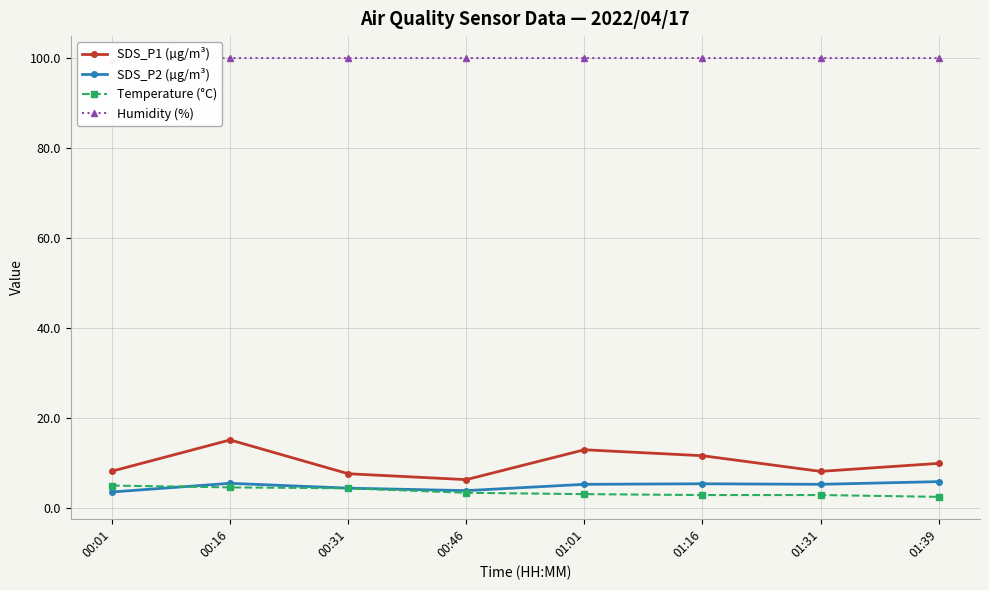

List the series in order of their peak value, highest first.

Humidity (%), SDS_P1 (µg/m³), SDS_P2 (µg/m³), Temperature (°C)